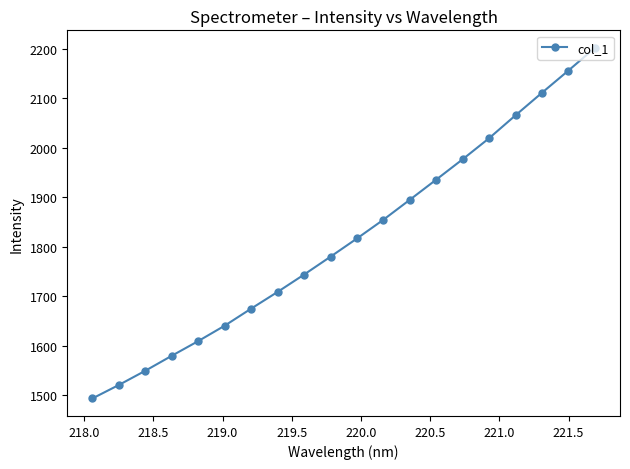

Is this an area chart (filled region under the line)?

No